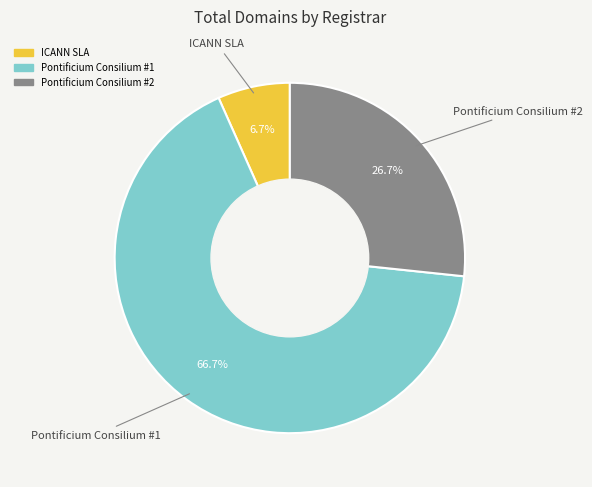

To the nearest percent, what is the average slice percentage?

33%